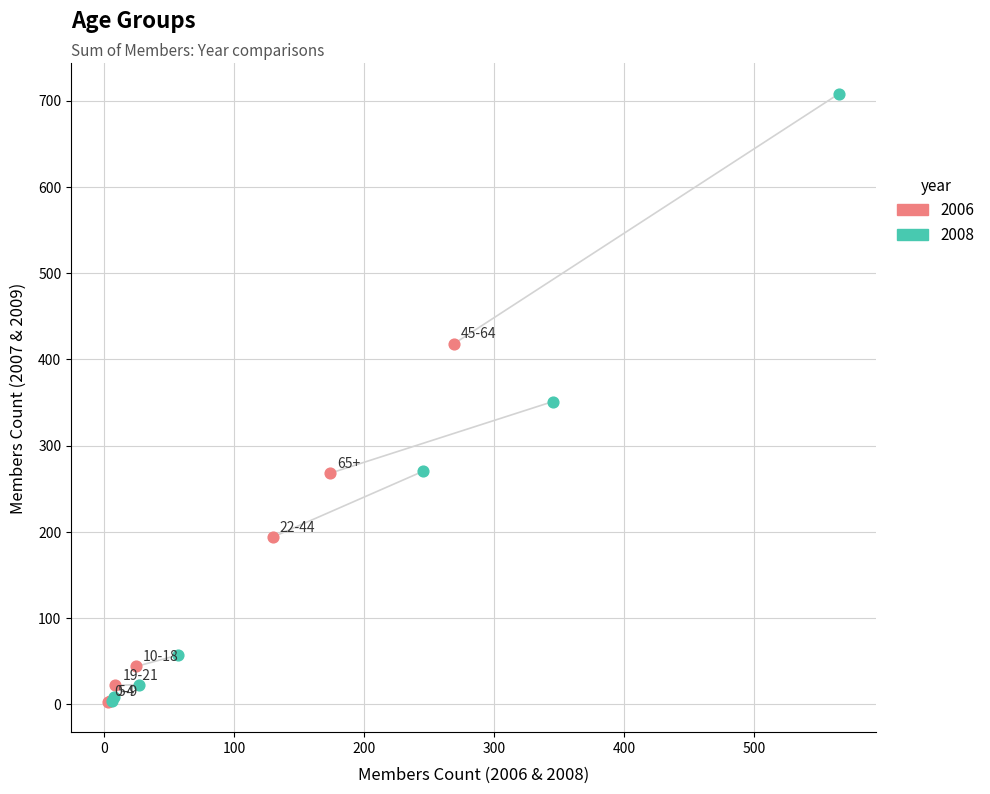

Which series contains the highest Y value?

2008